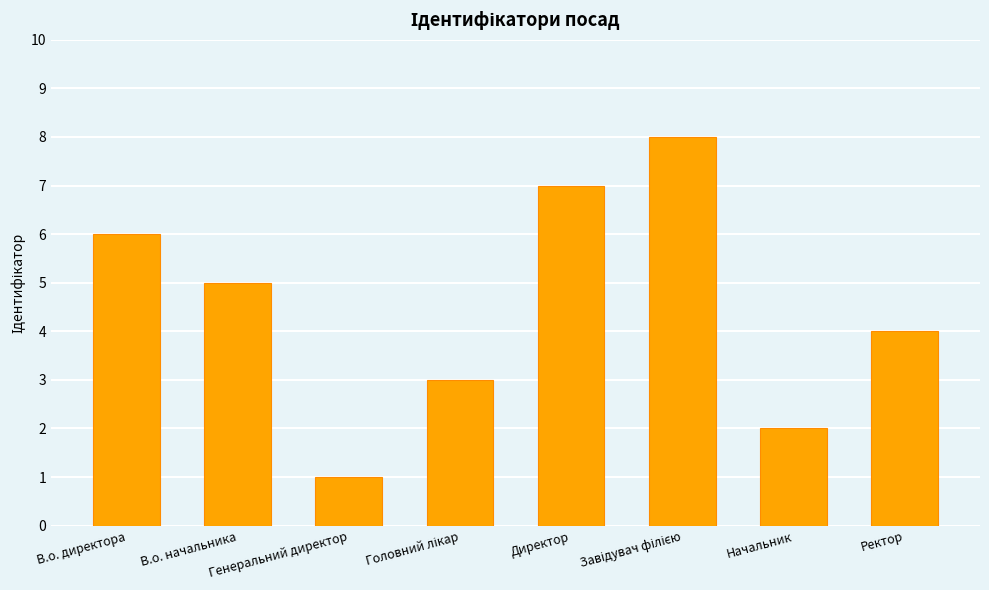

How many categories are shown in the chart?

8